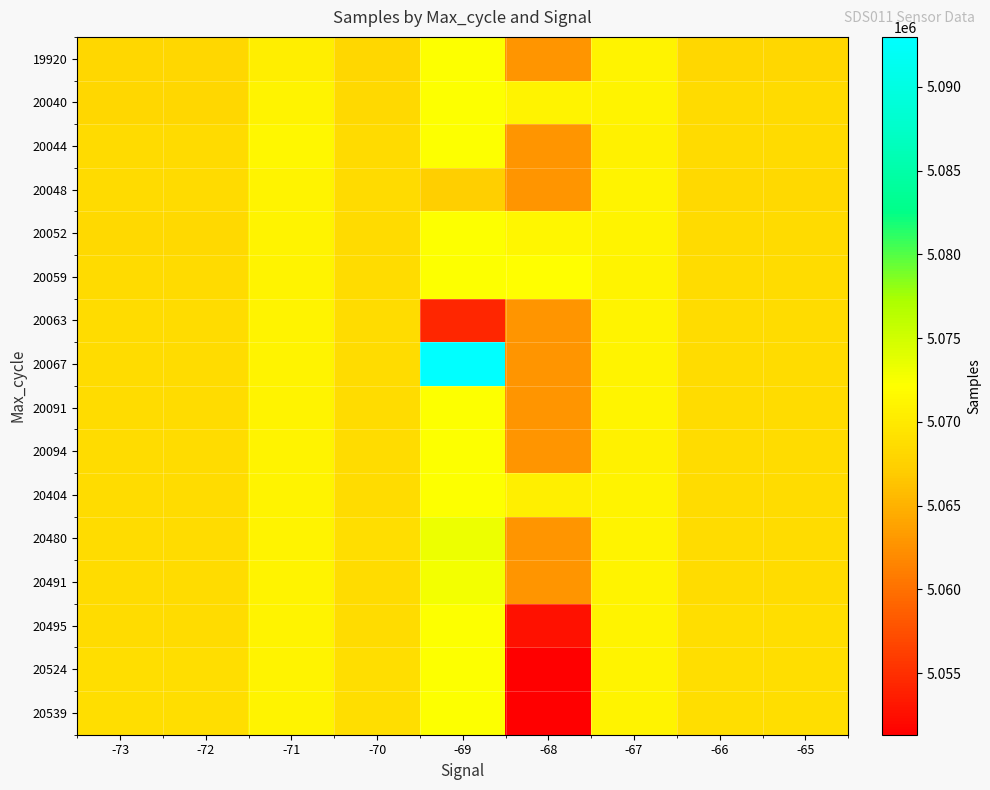

At which category does the chart reach its peak across all series?

-69